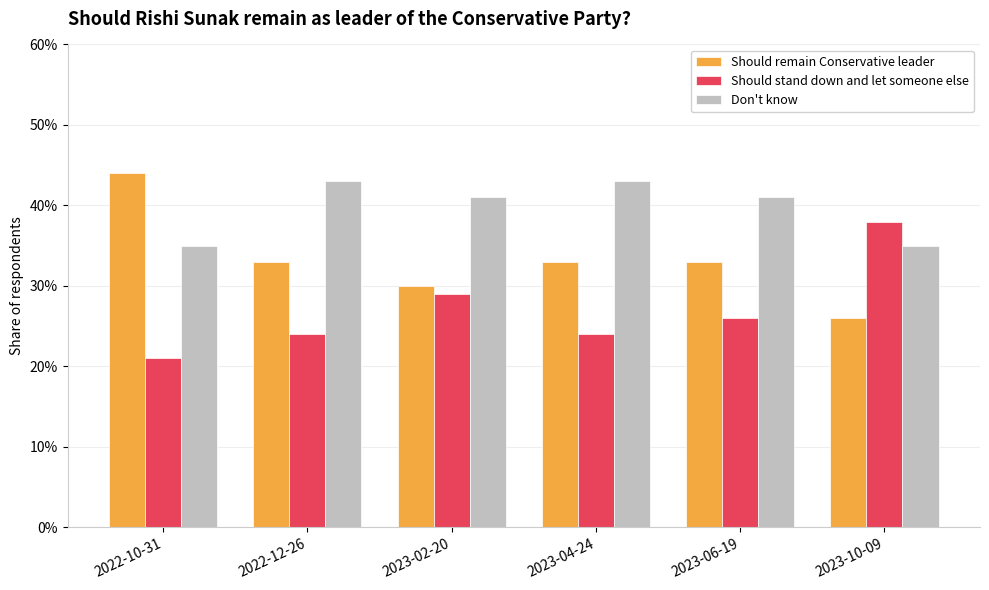

Which series has the widest spread of values?

Should remain Conservative leader